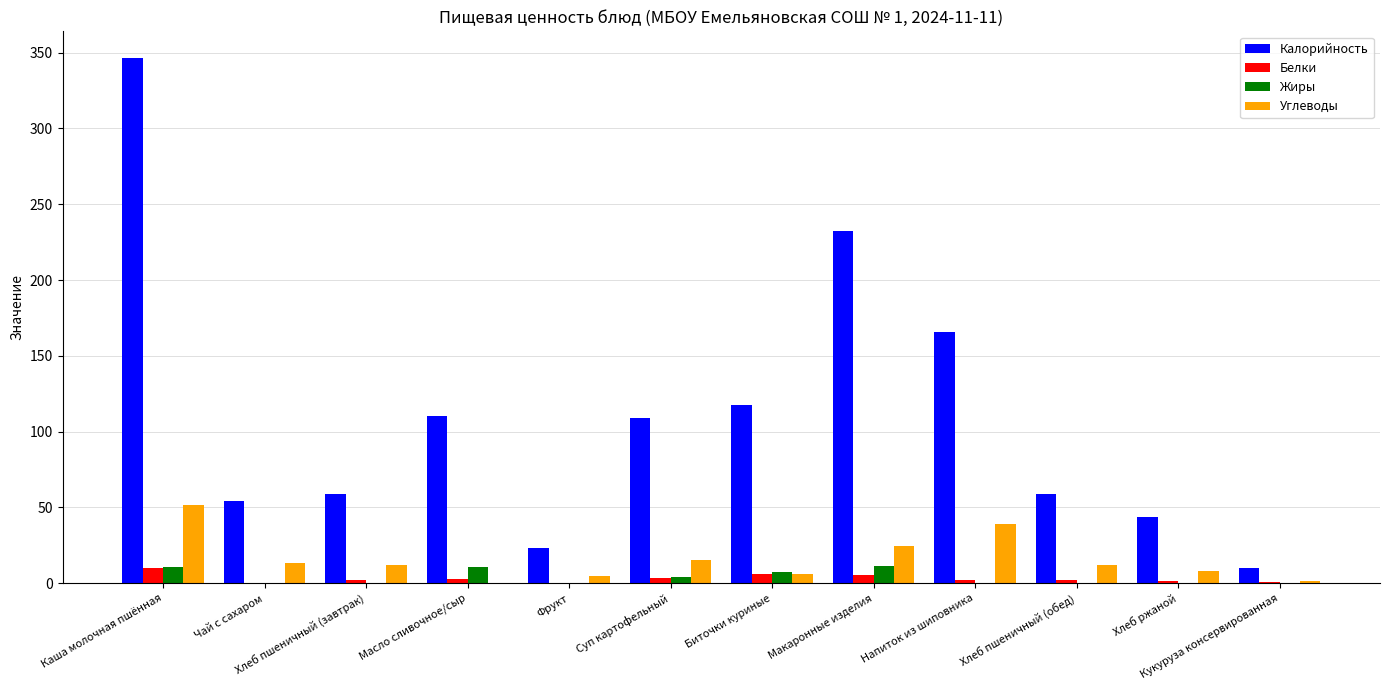

At which category is the sum across all series the highest?

Каша молочная пшённая